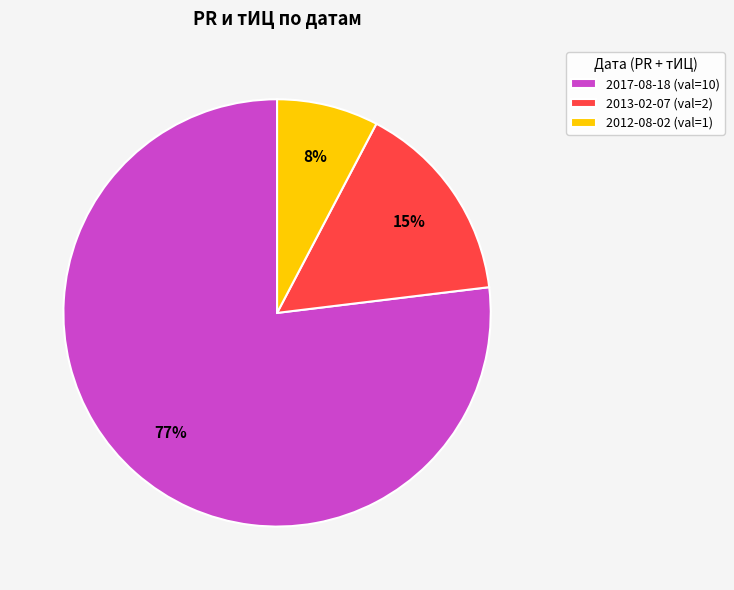

The 2013-02-07 (val=2) slice represents 15% of the pie. True or false?

True